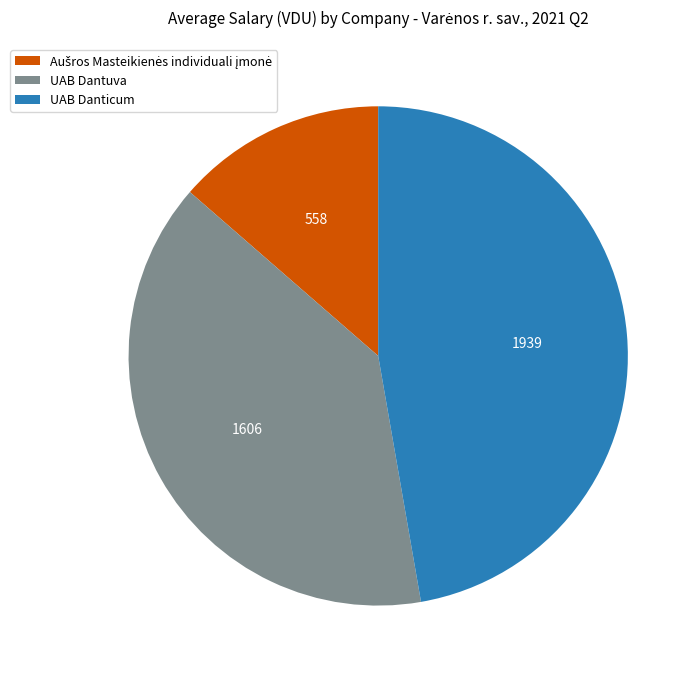

Is there a majority slice in this chart?

No